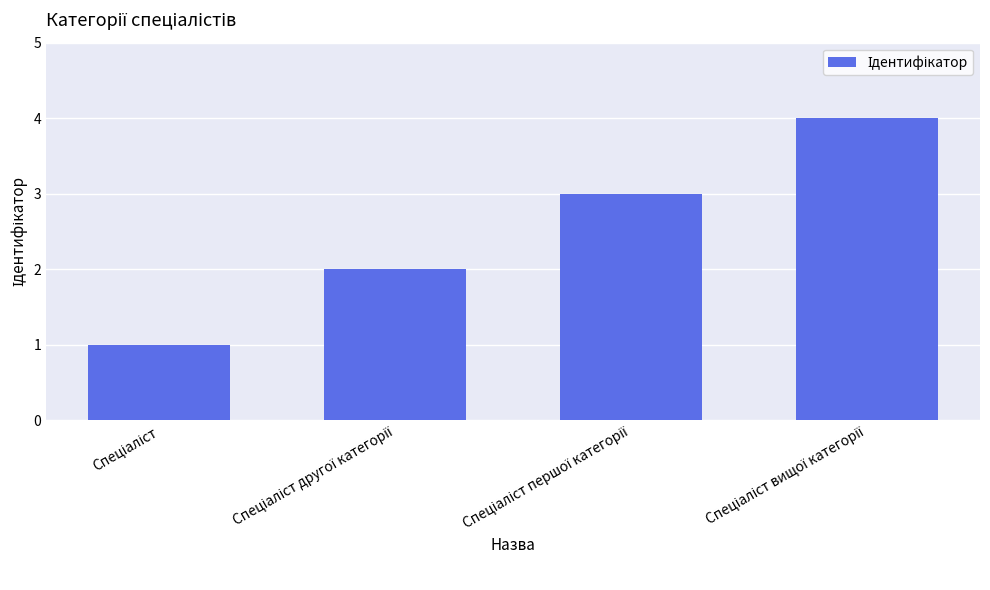

What is the difference between the maximum and minimum values?

3